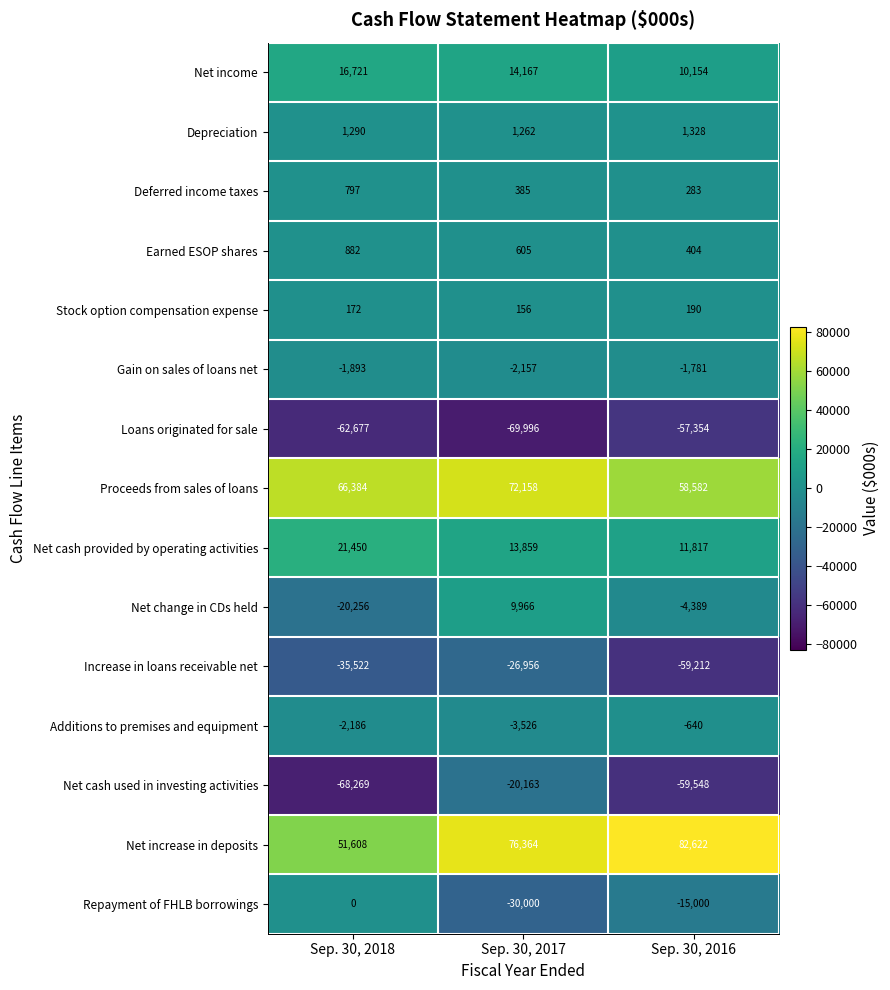

Is it true that Increase in loans receivable net equals -9915 at Sep. 30, 2018?

False